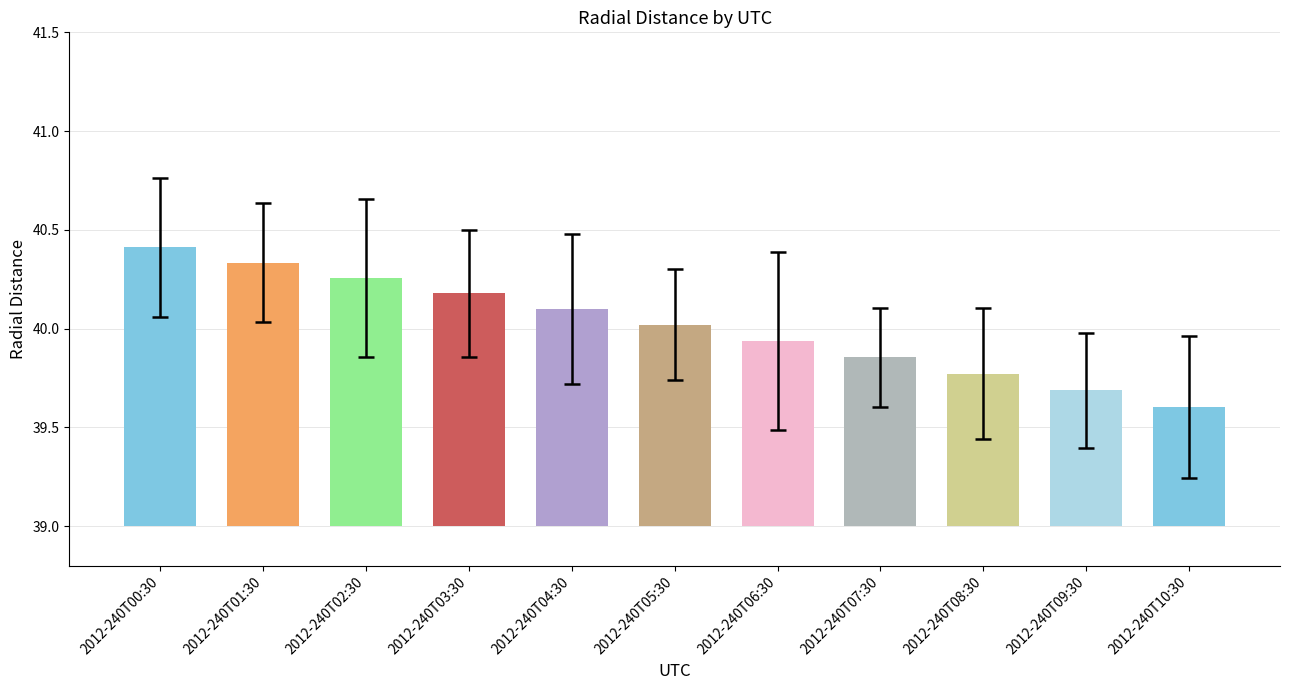

Is the value of errors at 2012-240T07:30 greater than the value of Radial_Distance at 2012-240T07:30?

No